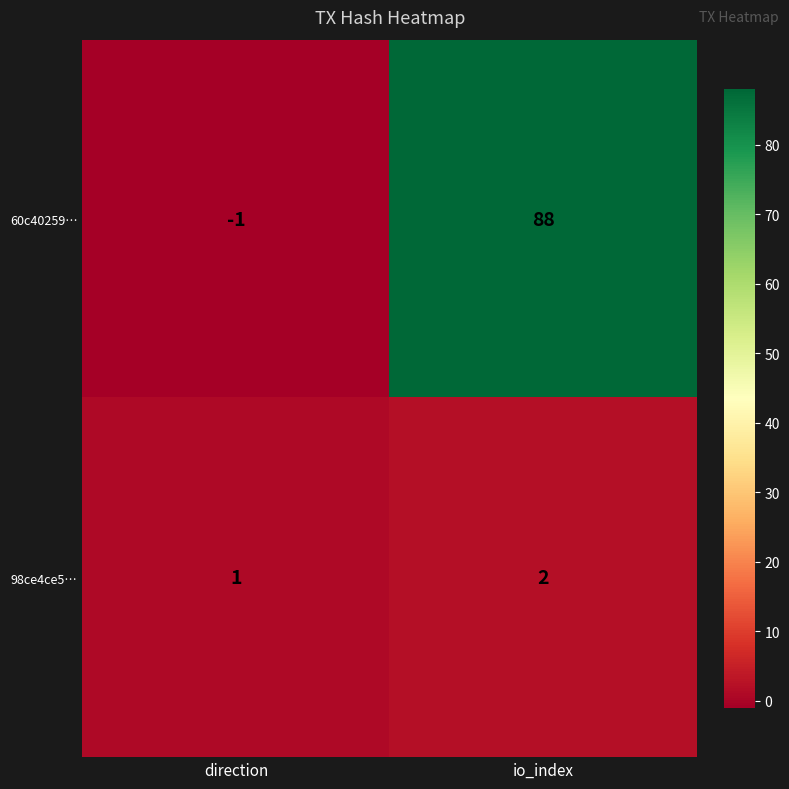

True or false: 60c40259… has a value of 152 at io_index.

False